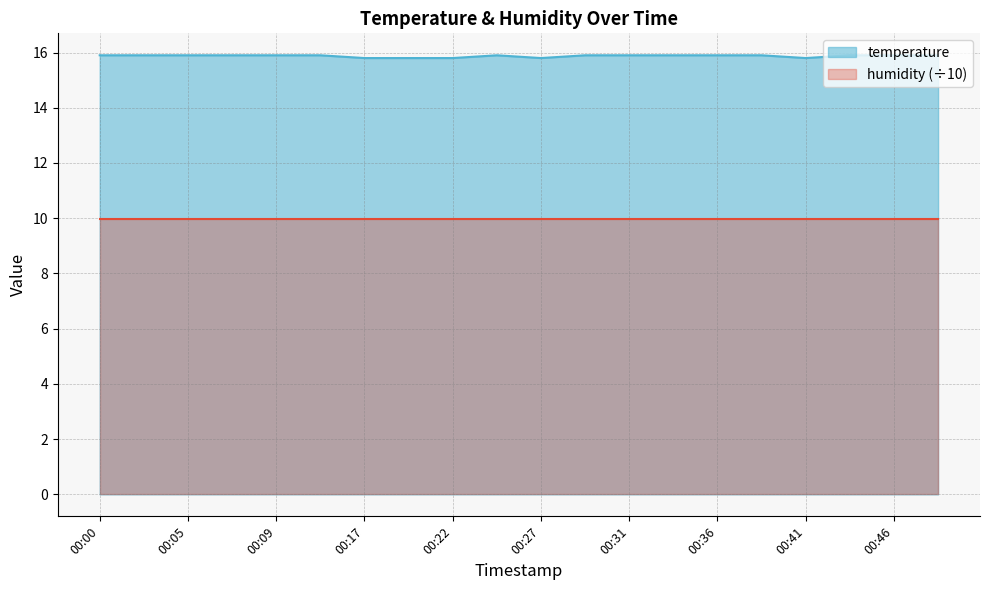

Approximately how many times larger is the value at 00:44 compared to 00:09?

1.0